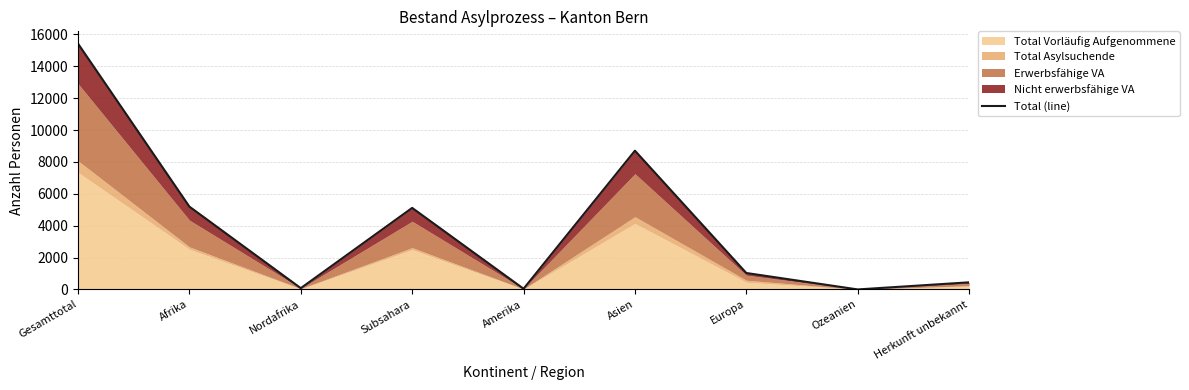

Reading right to left, list all the values displayed in this chart.

446	0	1031	8704	44	5115	80	5195	15420